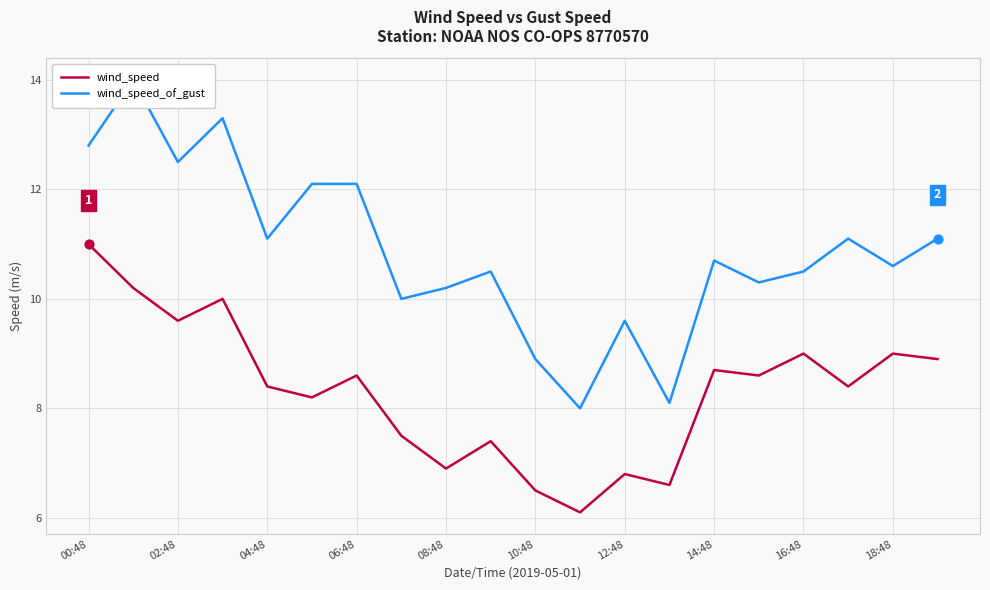

Which series contains the lowest Y value?

wind_speed